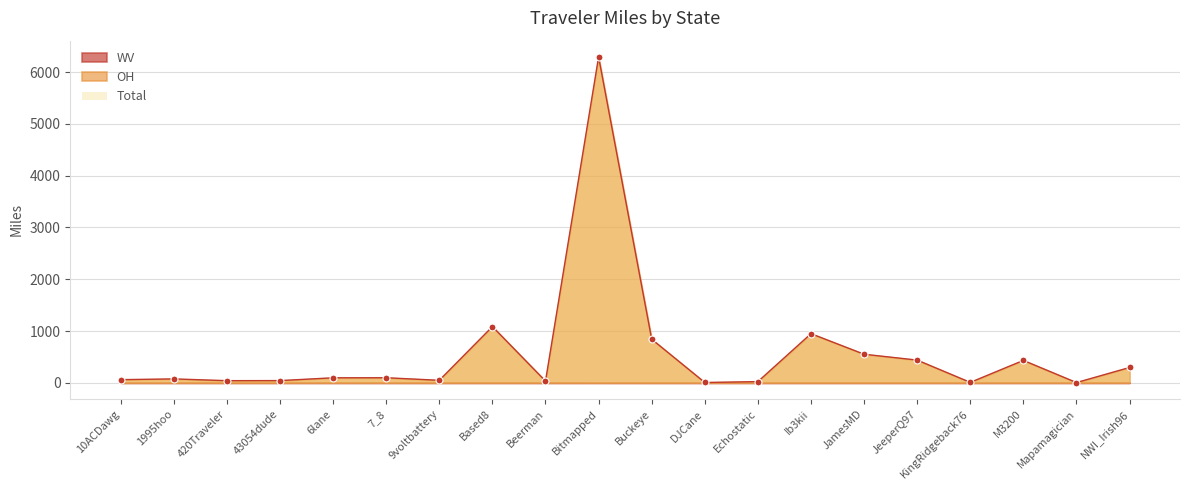

Which series has the largest range (max minus min)?

Total